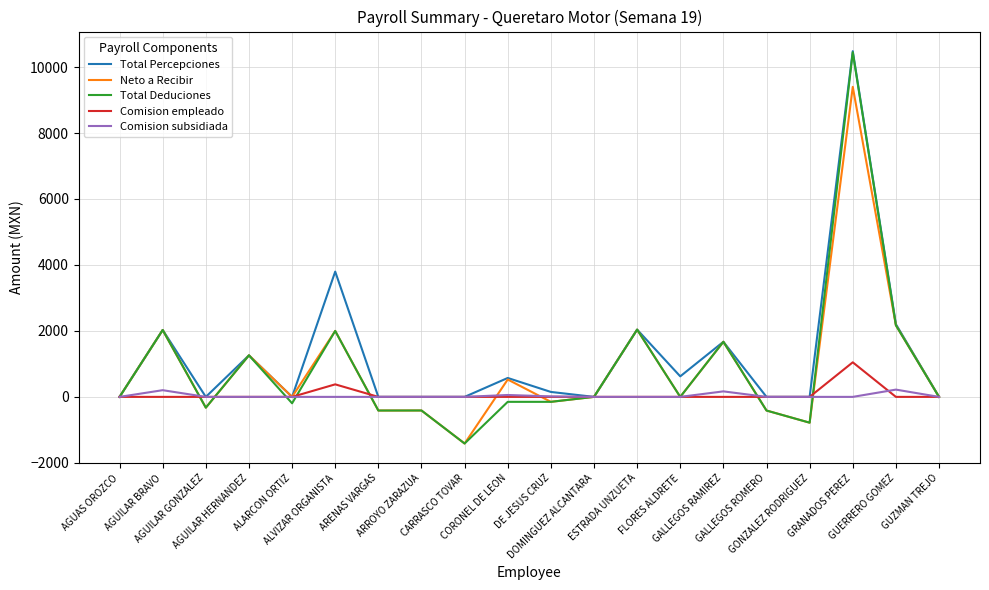

Read the Comision empleado value at ALVIZAR ORGANISTA.

379.8